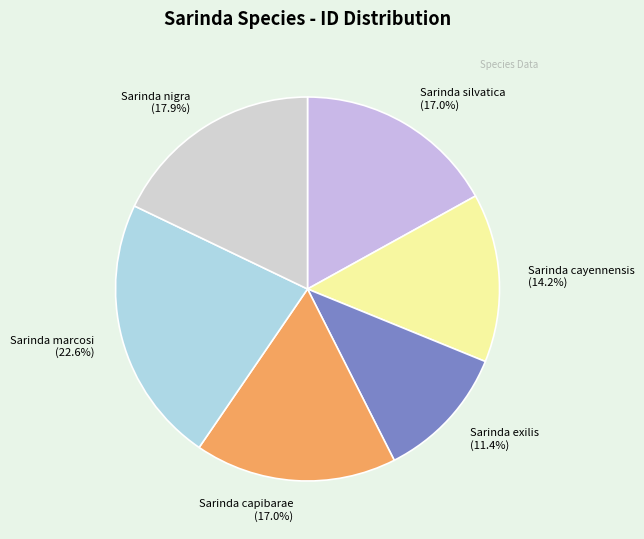

Does Sarinda nigra represent more than half of the total?

No